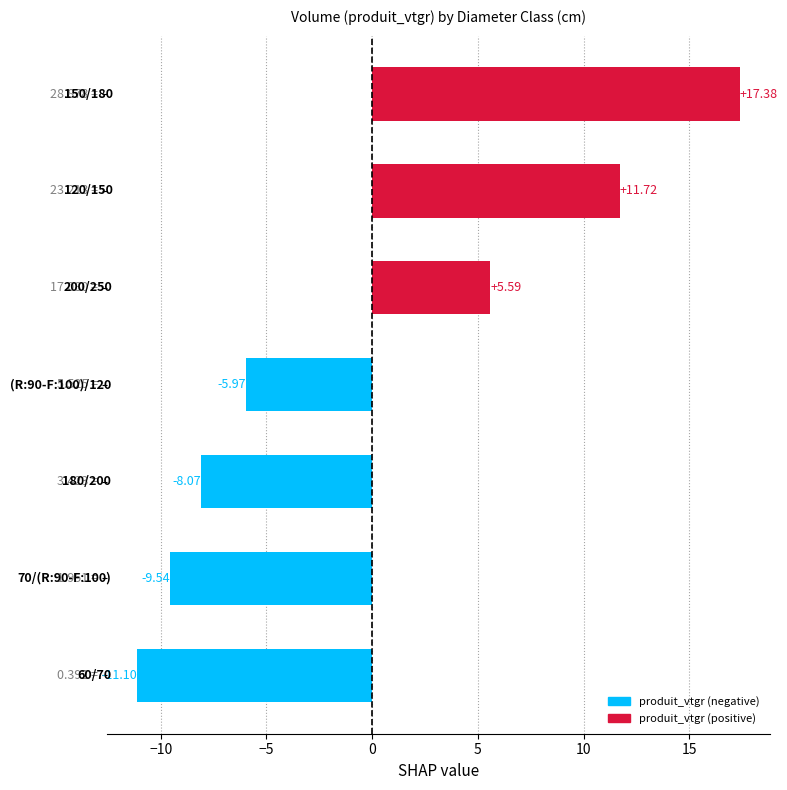

What is the difference between the maximum and minimum values?

28.5